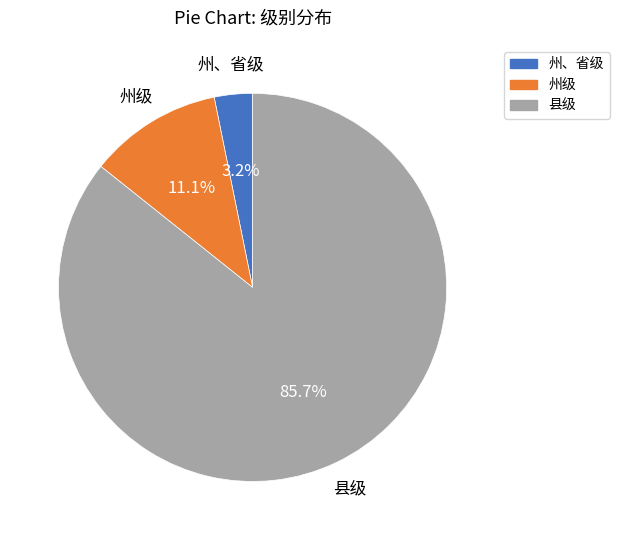

Is there a majority slice in this chart?

Yes